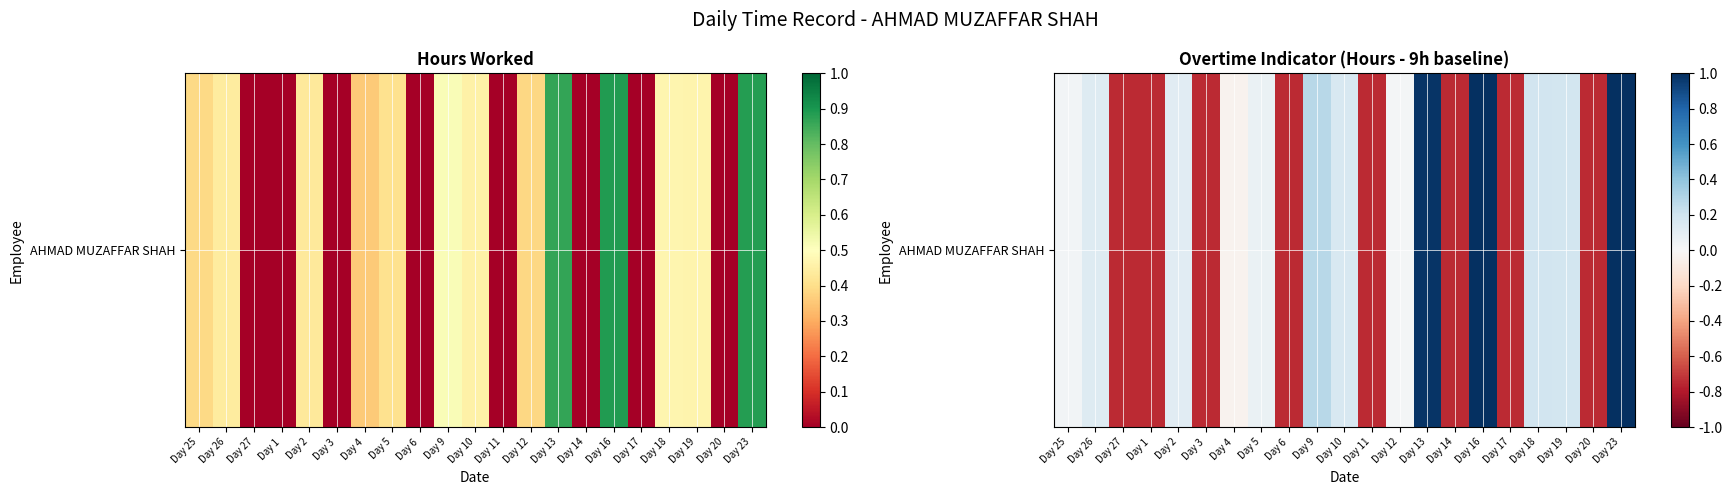

Reading left to right, extract all data points from this chart.

0.0	0.1	-0.8	-0.8	0.1	-0.8	-0.0	0.1	-0.8	0.3	0.2	-0.8	0.0	1.0	-0.8	1.0	-0.8	0.2	0.2	-0.8	1.0